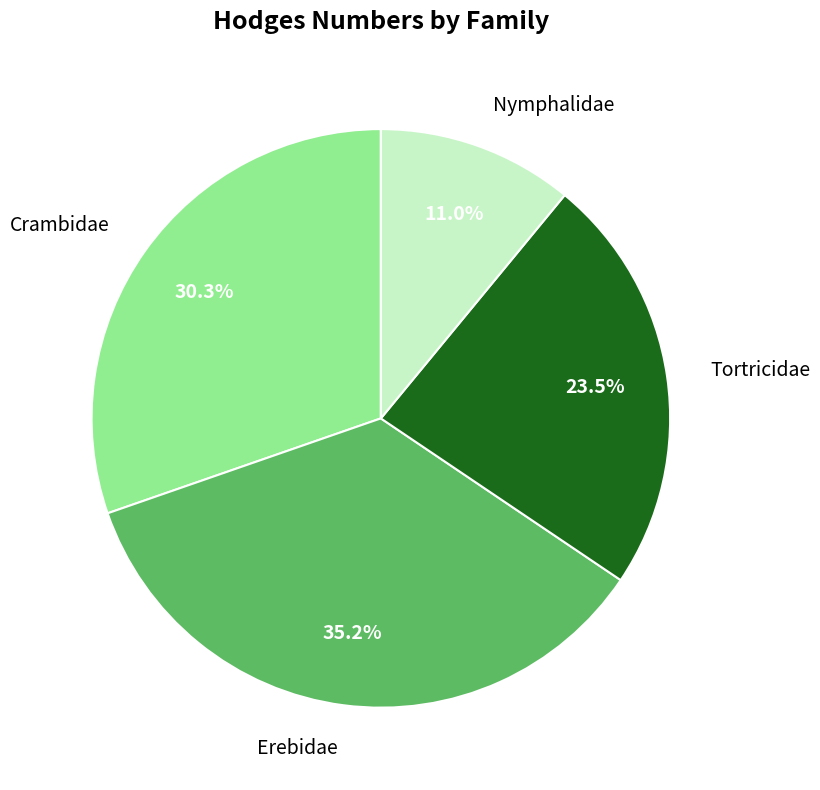

Approximately how many times larger is the value at Erebidae compared to Tortricidae?

1.5